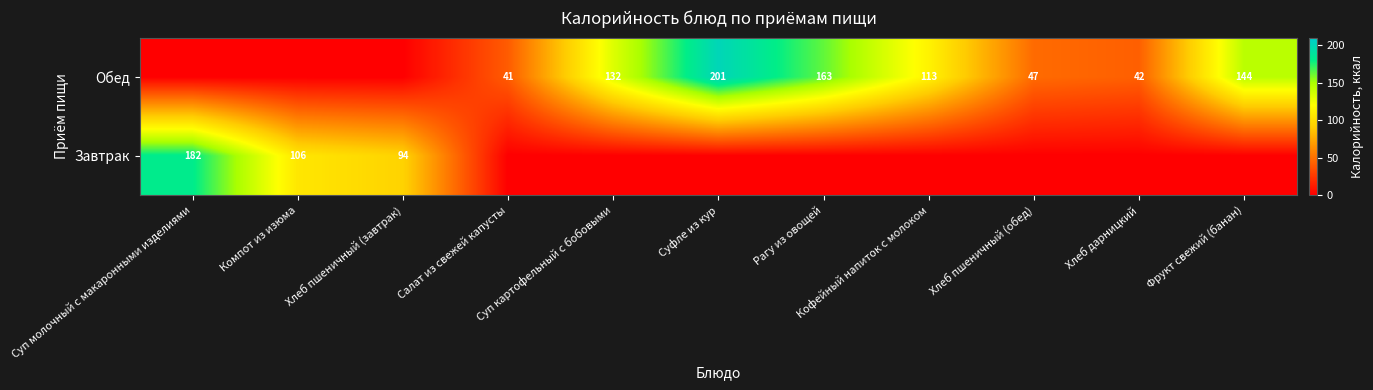

What is the spread (max minus min) of values at Рагу из овощей?

162.9